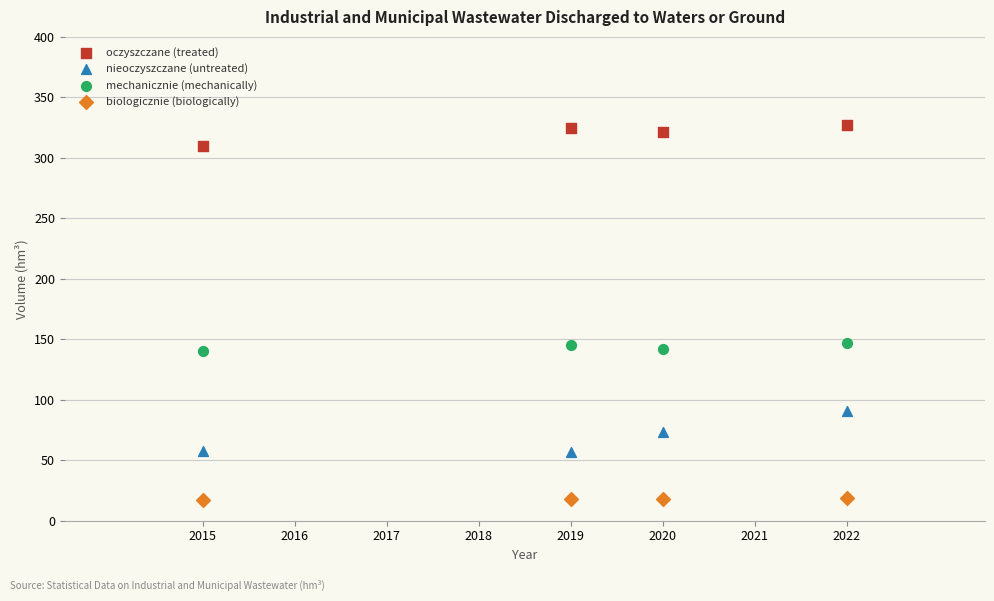

What are all the series names shown in the legend?

oczyszczane (treated), nieoczyszczane (untreated), mechanicznie (mechanically), biologicznie (biologically)